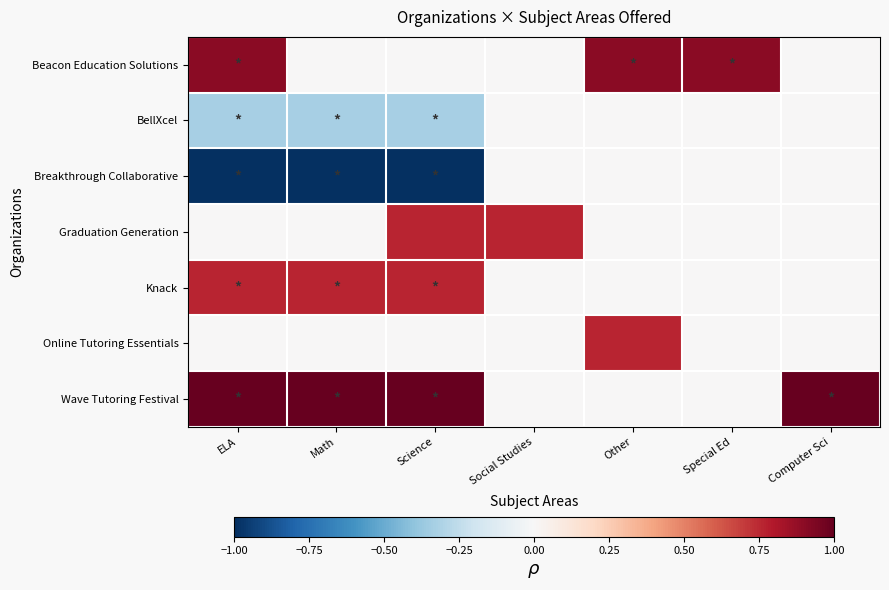

Which series has the largest total across all categories?

Wave Tutoring Festival